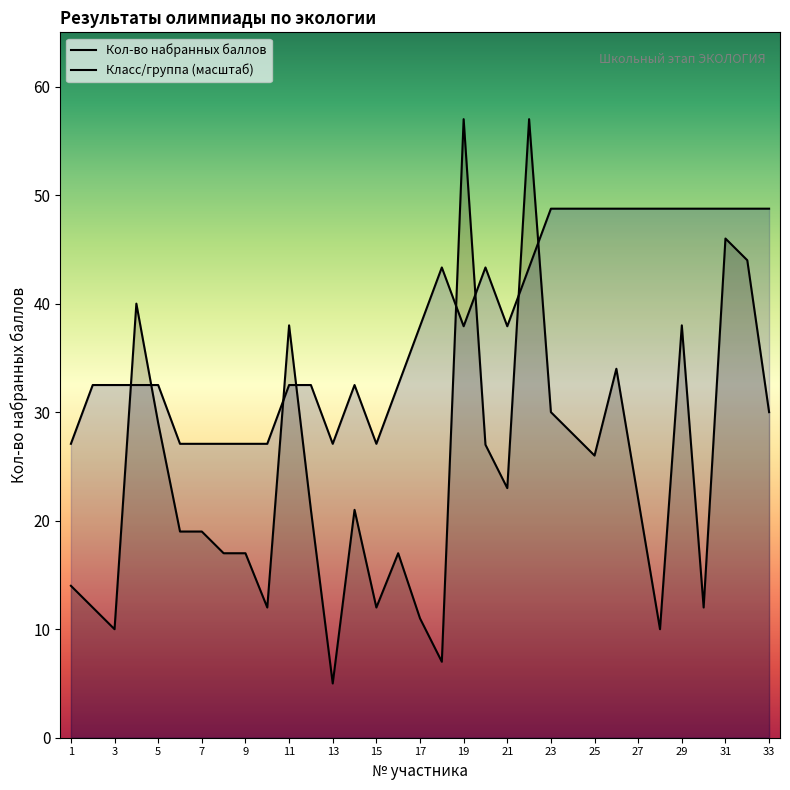

True or false: Кол-во набранных баллов has more than 2 points higher than both neighbors.

True